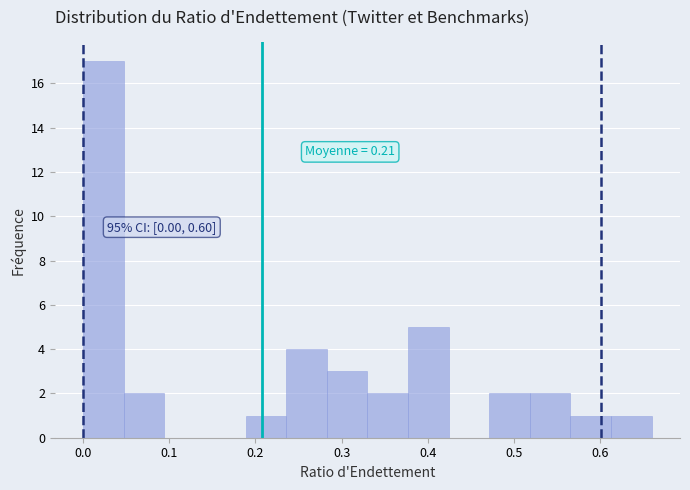

Over which range of the x-axis is the bar tallest?

0.00 to 0.05